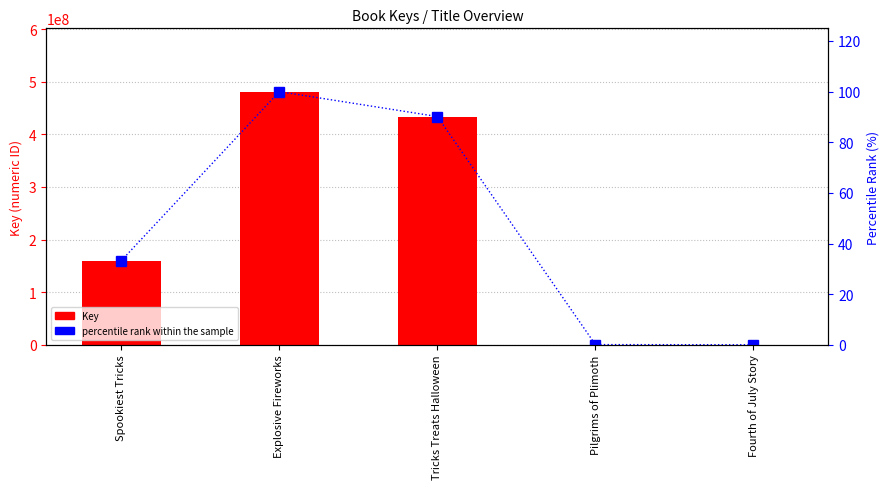

At how many categories does at least one series exceed 96388721?

3